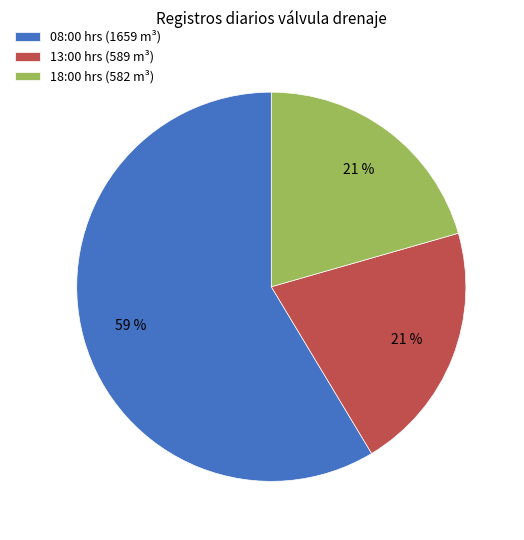

Is the sum of 08:00 hrs (1659 m³) and 13:00 hrs (589 m³) greater than half?

Yes